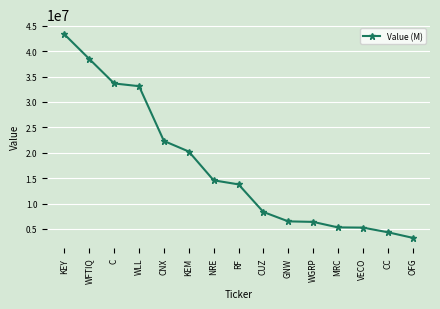

What position from the left is GNW?

10